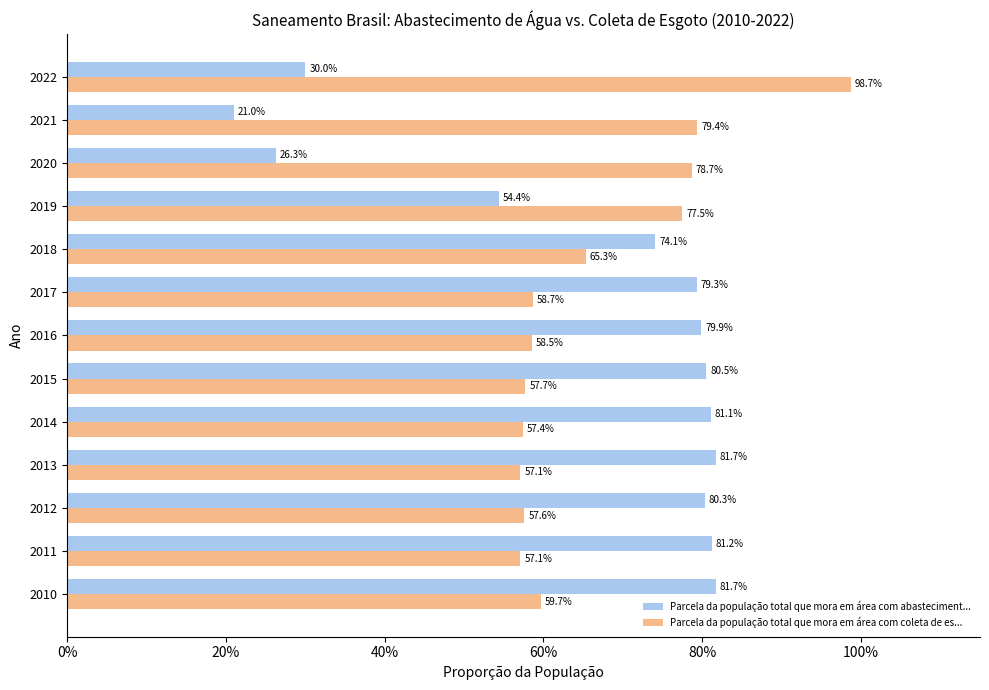

The Parcela da população total que mora em área com abastecimento de água series shows 0.8 at 2014. True or false?

True